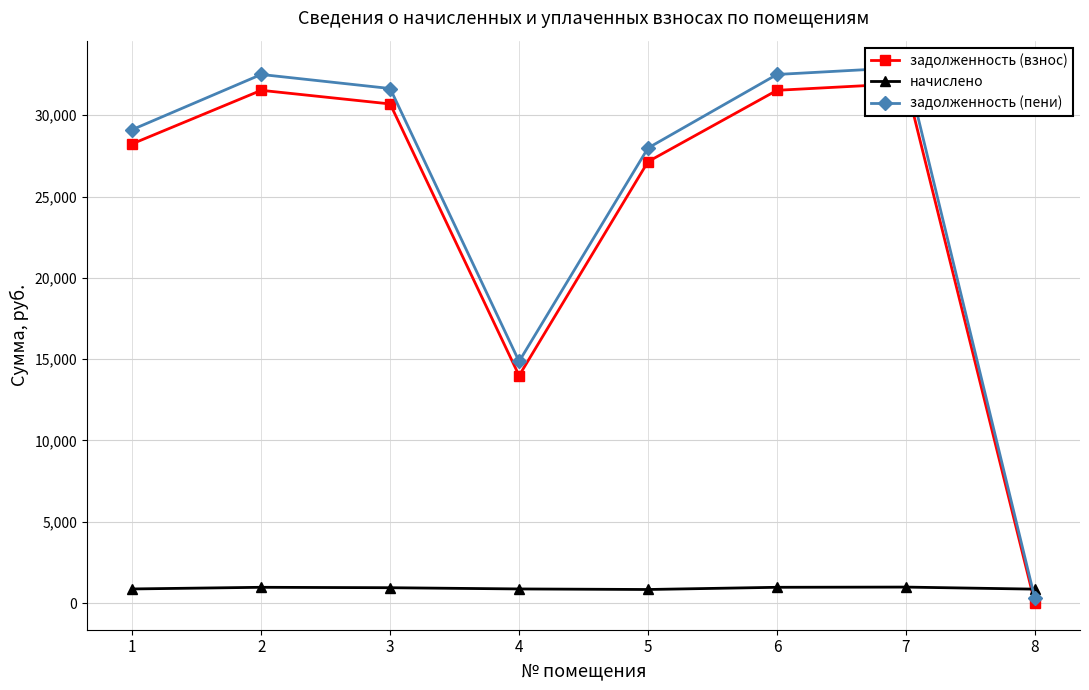

List the labels in order of начислено value, largest first.

7, 2, 6, 3, 1, 4, 8, 5